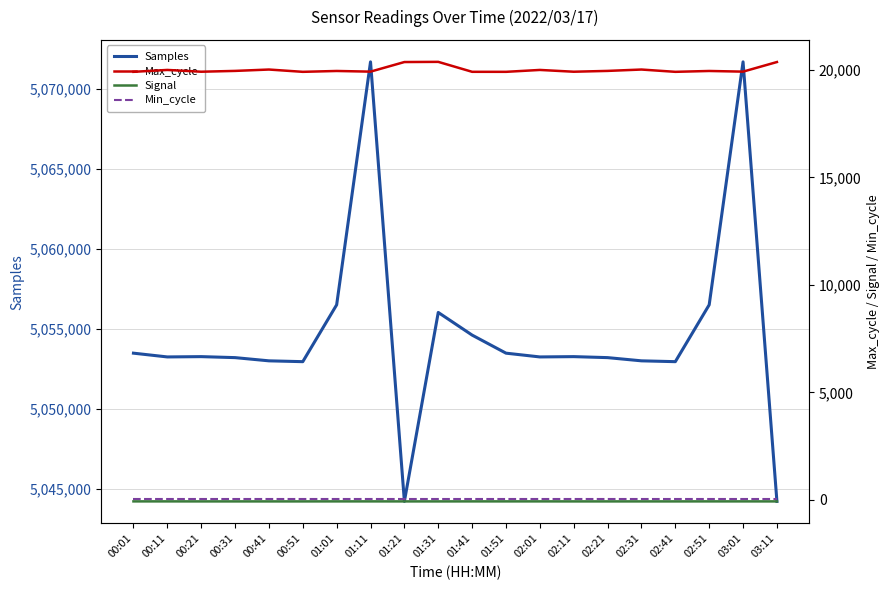

Rank the series at 01:11 from highest to lowest value.

Samples, Max_cycle, Min_cycle, Signal